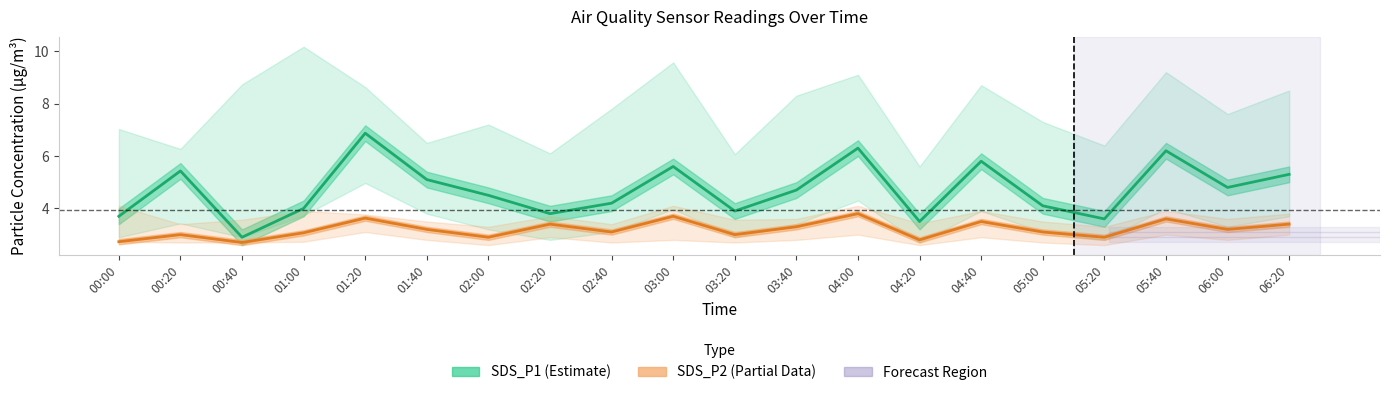

What is the maximum value shown in the chart?

6.9